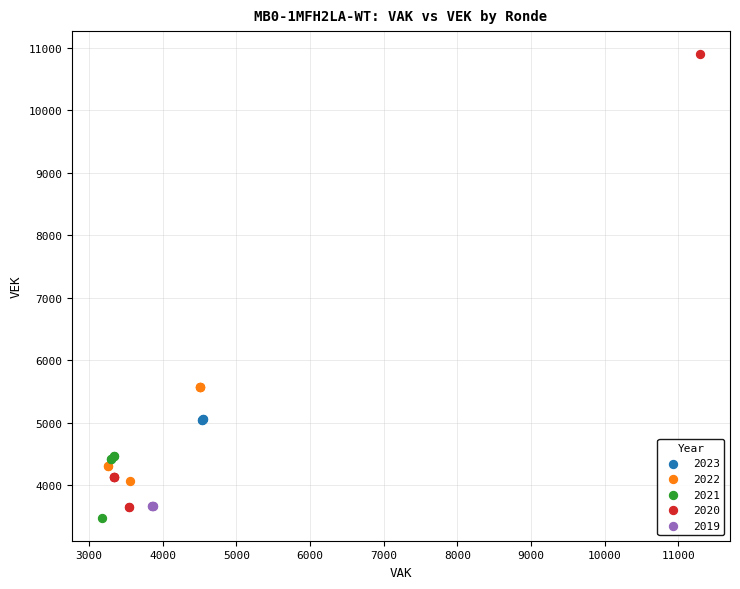

Which series has the largest Y range (max minus min)?

2020